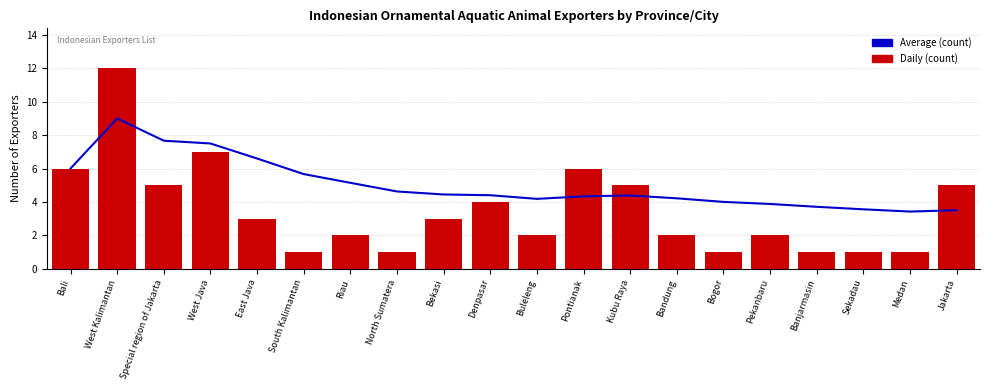

What position from the right is Banjarmasin?

4